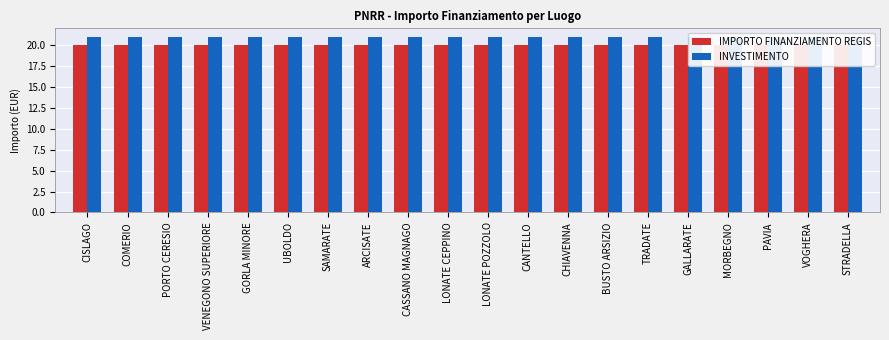

What is the approximate value of IMPORTO FINANZIAMENTO REGIS at TRADATE?

20